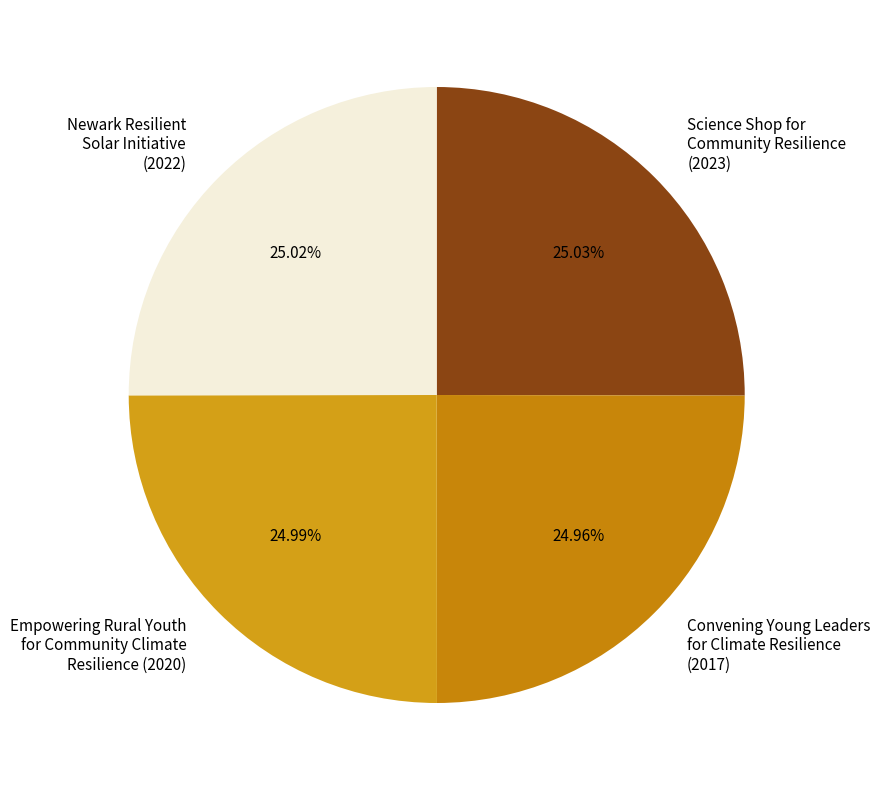

True or false: Empowering Rural Youth for Community Climate Resilience accounts for 19% of the total.

False